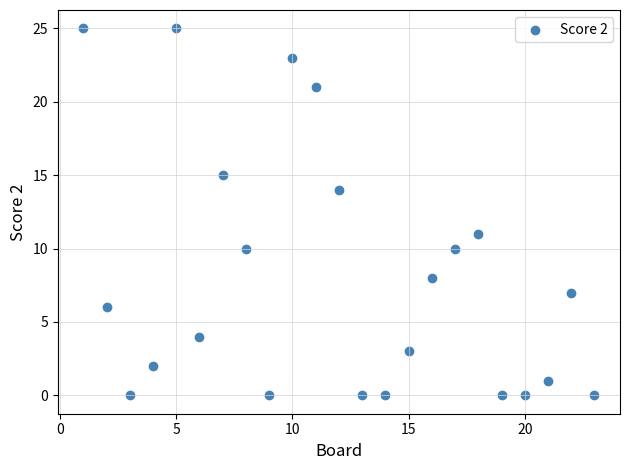

What Y value in the scatter plot is closest to 12?

11